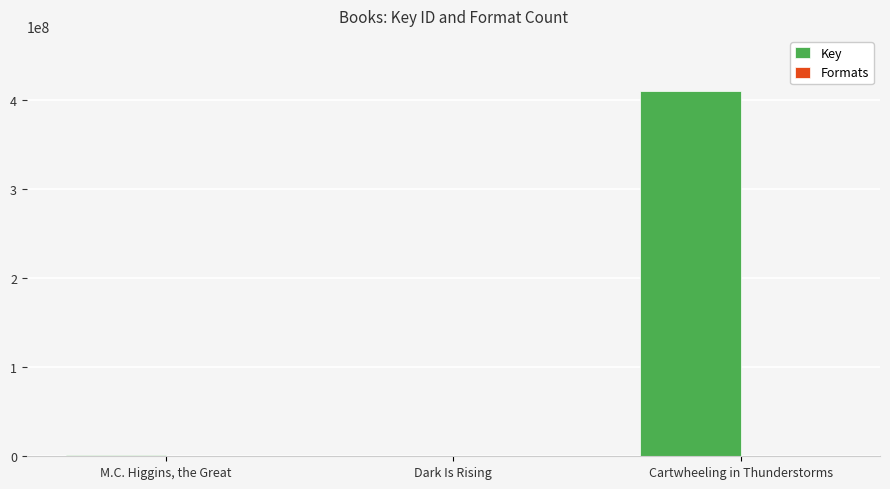

What is the sum of all Key values?

412321688